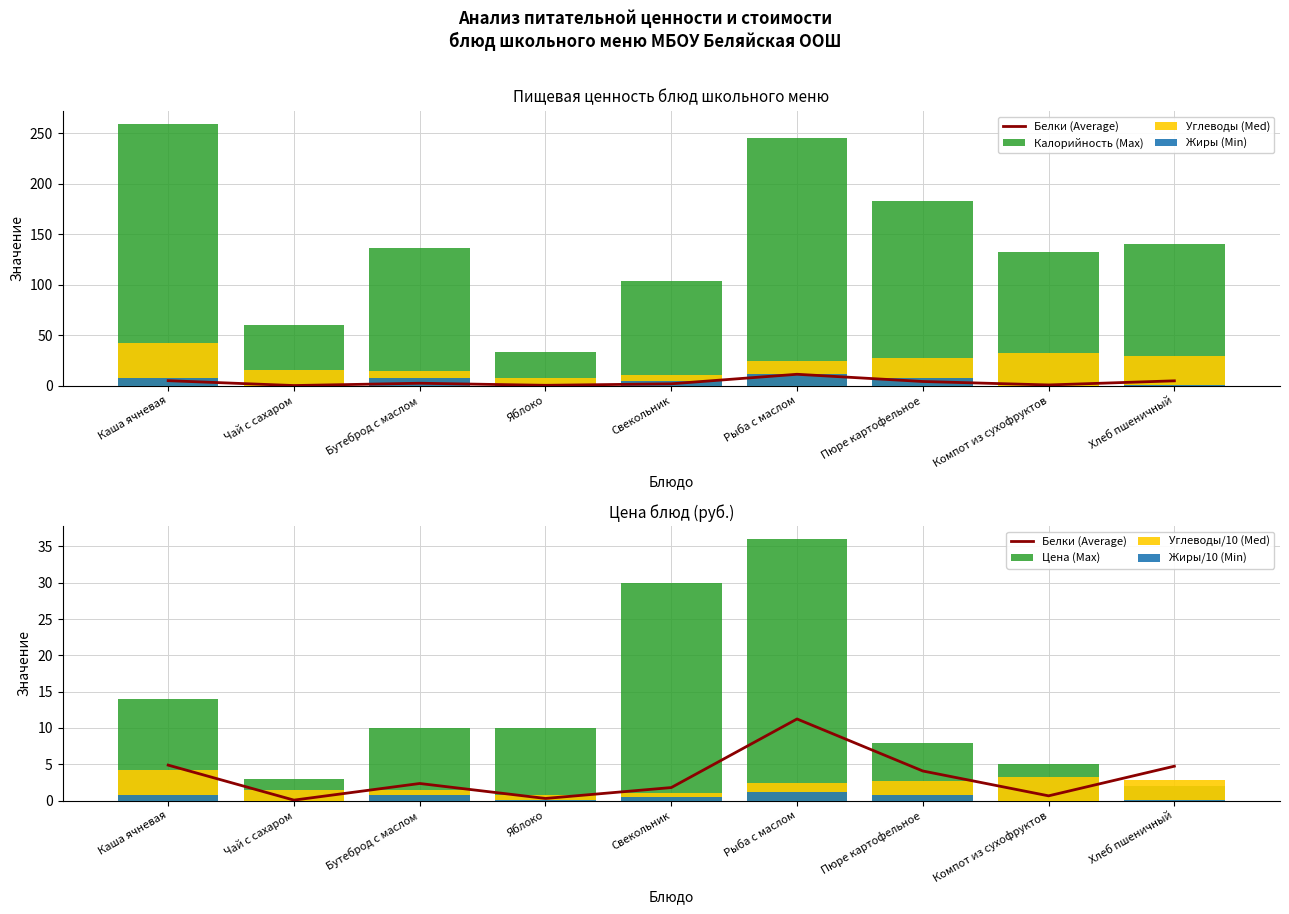

List the series in order of their peak value, lowest first.

Жиры, Белки, Углеводы, Калорийность